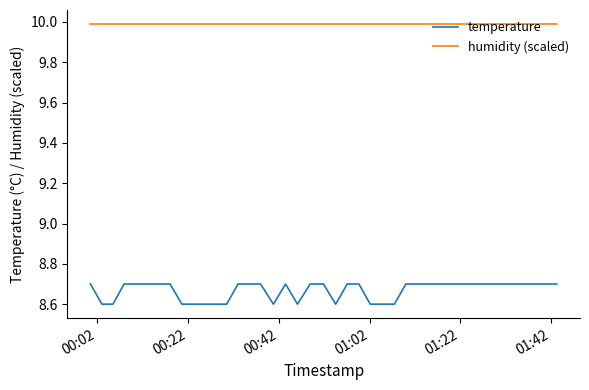

List the series in order of their peak value, highest first.

humidity (scaled), temperature